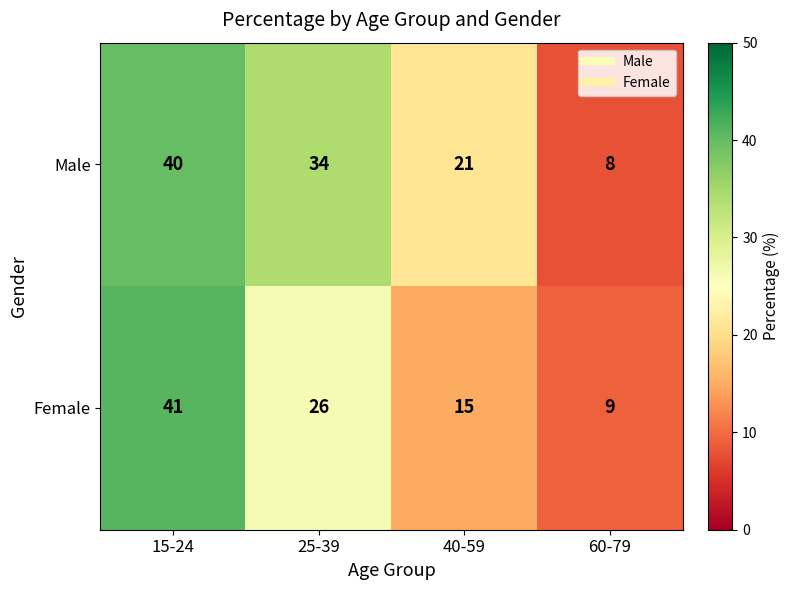

At which category is the sum across all series the highest?

15-24